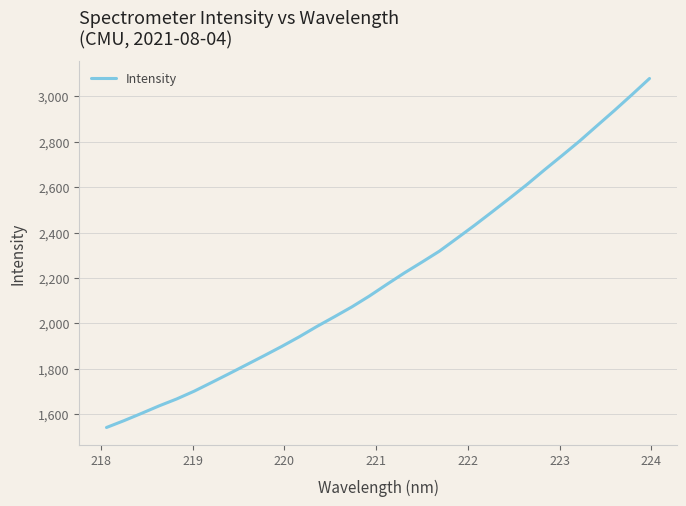

What is the smallest value displayed?

1541.7